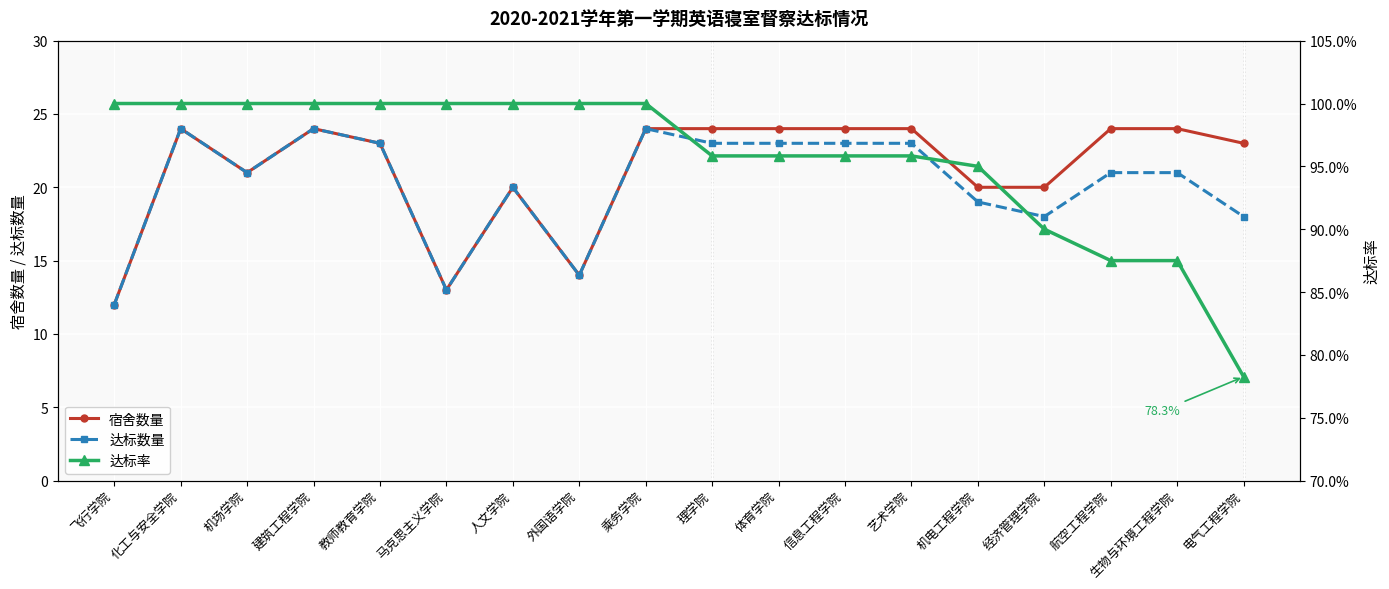

True or false: 宿舍数量 and 达标率 intersect in this chart.

False